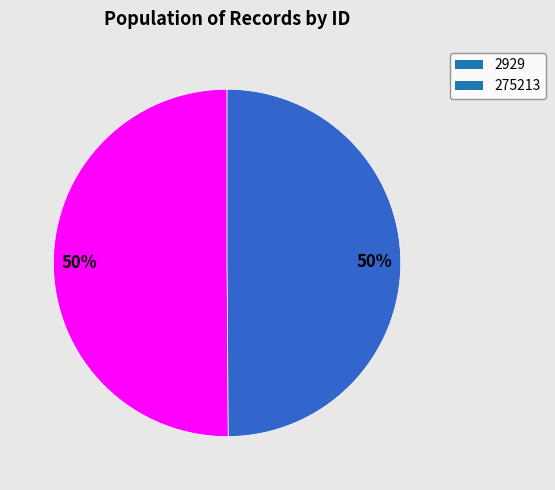

To the nearest percent, what is the average slice percentage?

50%